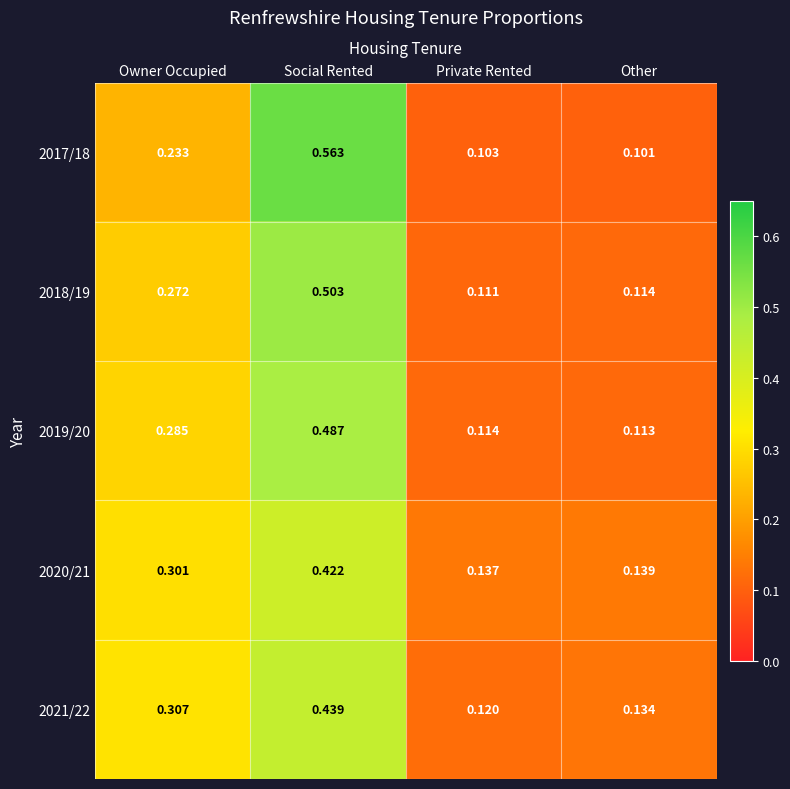

Is the value of 2017/18 at Social Rented greater than the value of 2020/21 at Other?

Yes